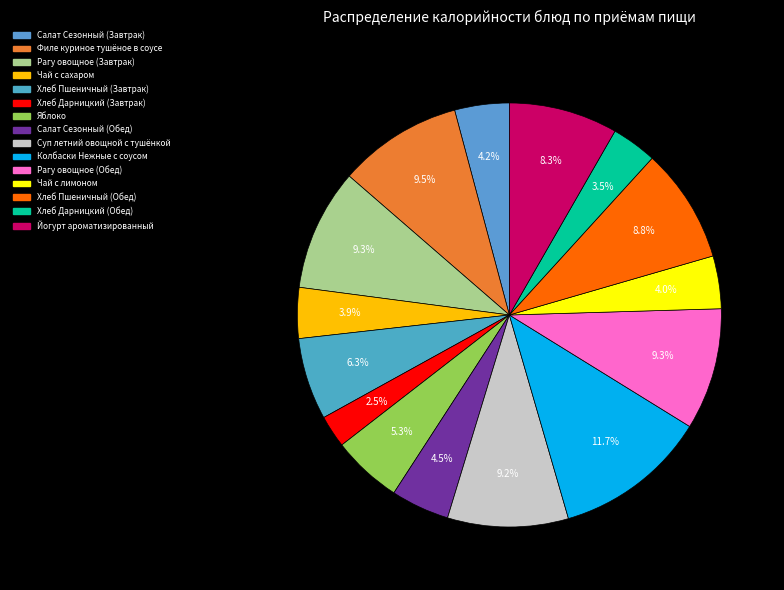

The Яблоко slice represents 5% of the pie. True or false?

True